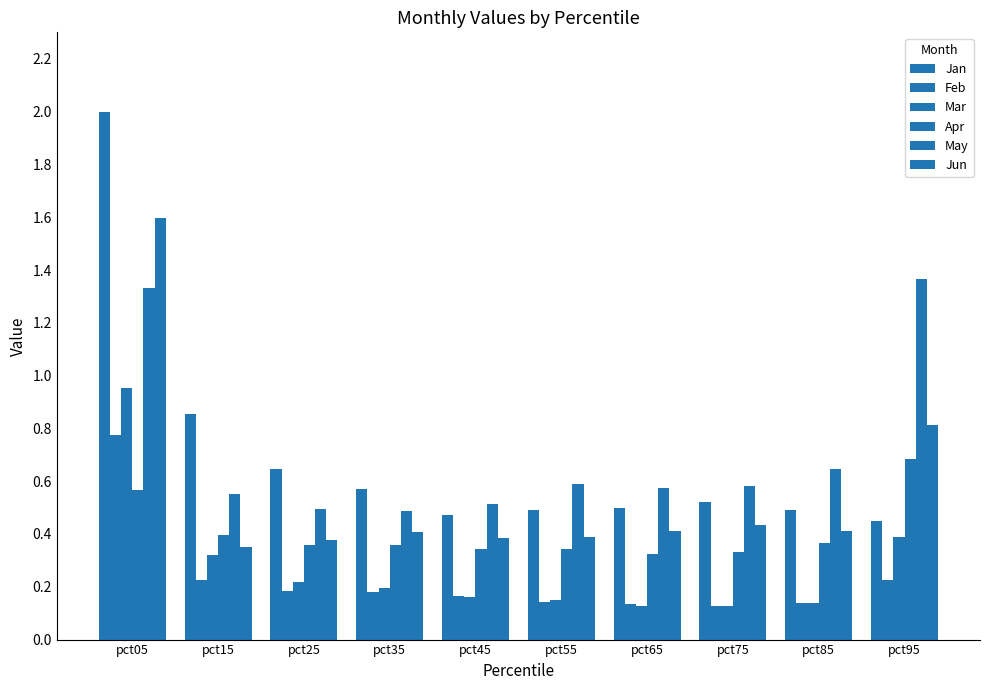

How many data points does each series have?

10